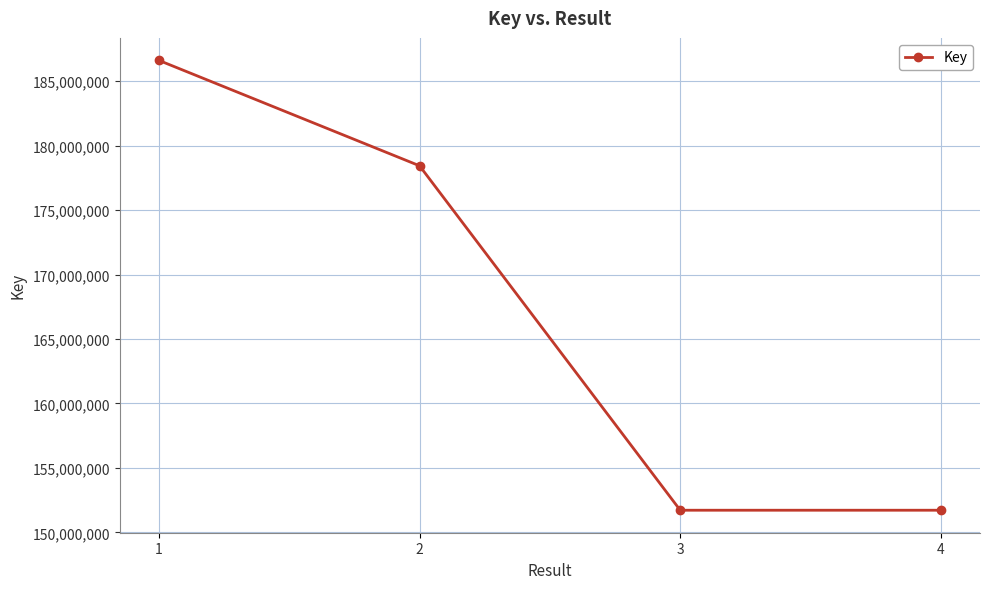

How many data points does each series have?

4